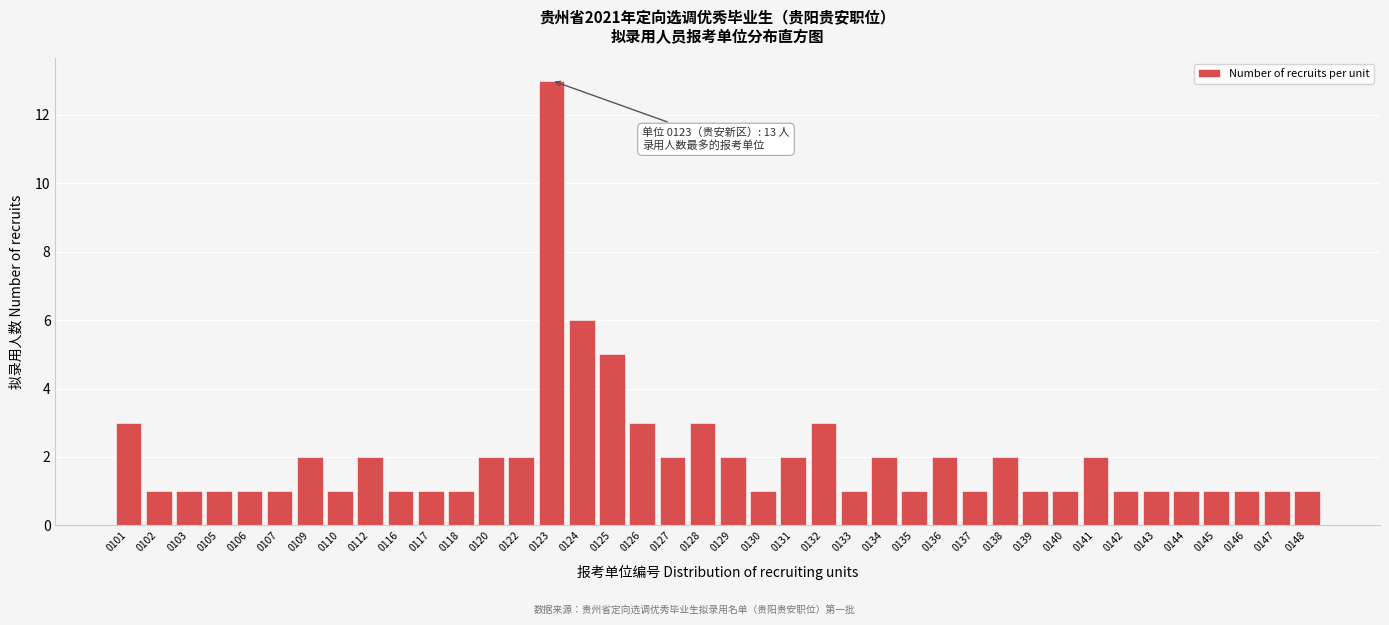

Which label corresponds to the largest value in the chart?

0123